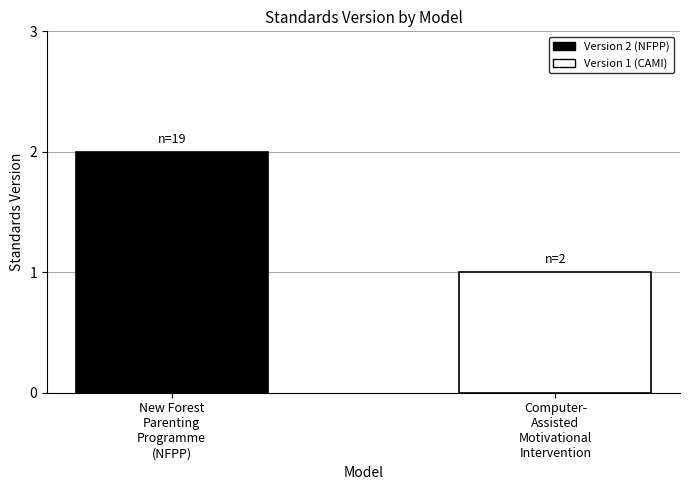

Approximately how many times larger is the value at New Forest
Parenting
Programme
(NFPP) compared to Computer-
Assisted
Motivational
Intervention?

2.0